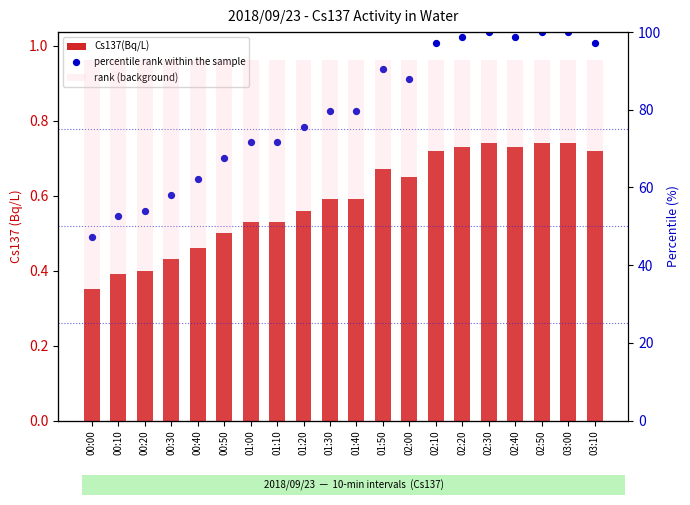

Is the value of Cs137(Bq/L) at 02:50 greater than the value of percentile rank within the sample at 01:40?

No